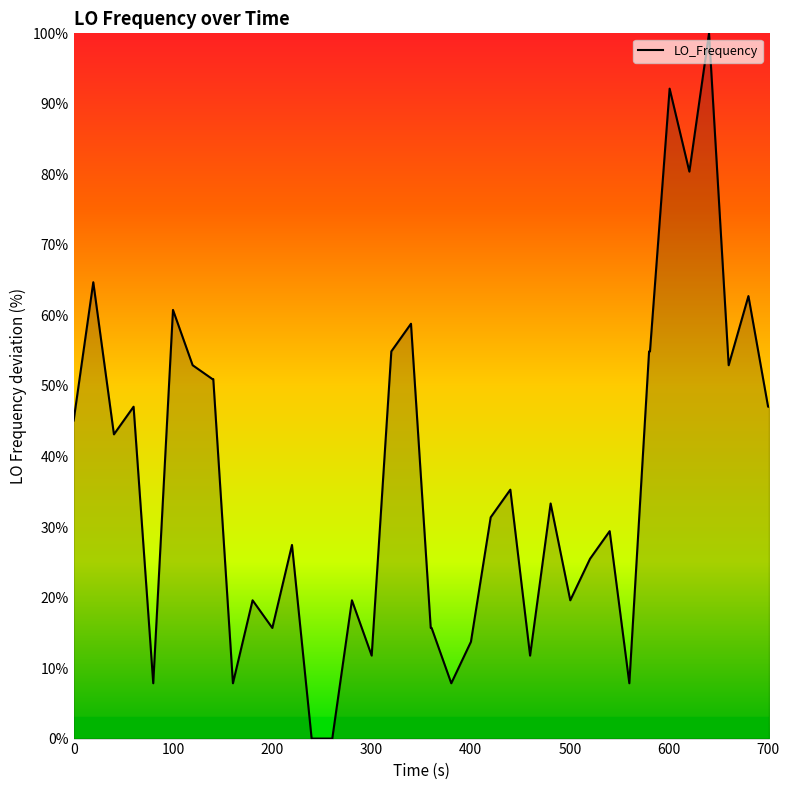

What is the maximum value shown in the chart?

100.0